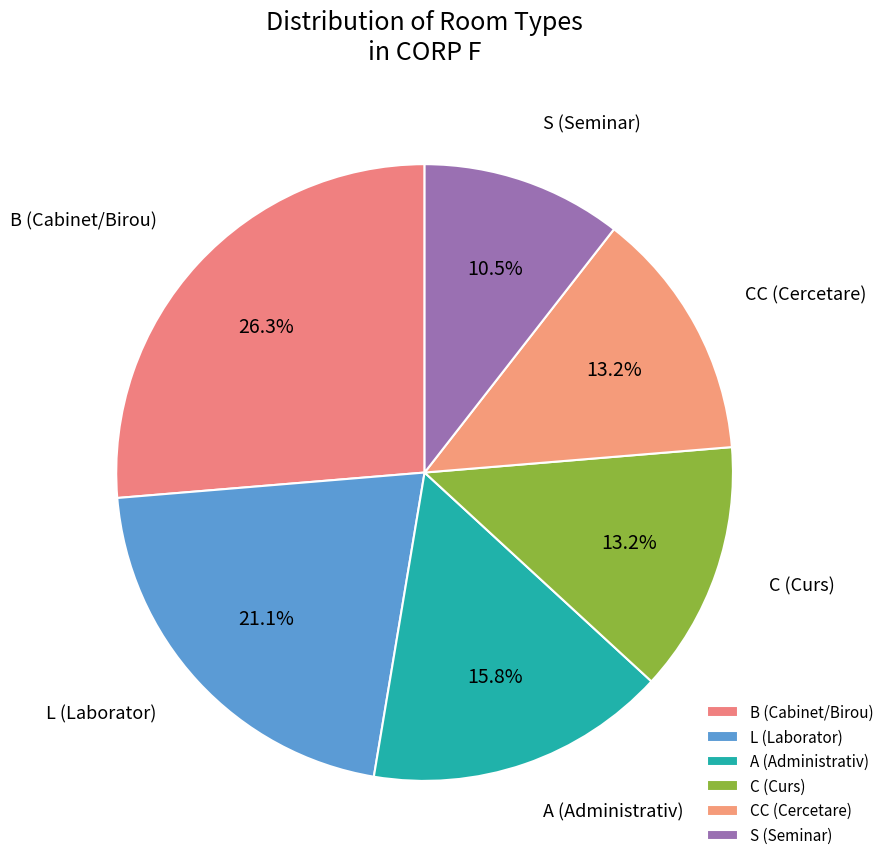

Is there any slice that represents more than half of the pie?

No